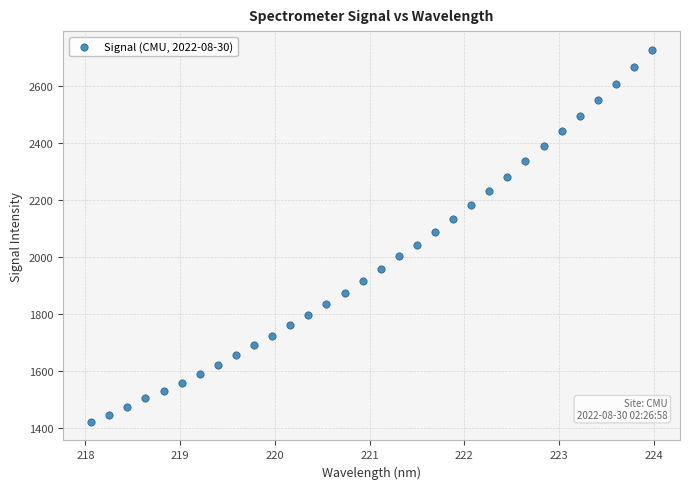

What is the range of Y values (max minus min)?

1305.2